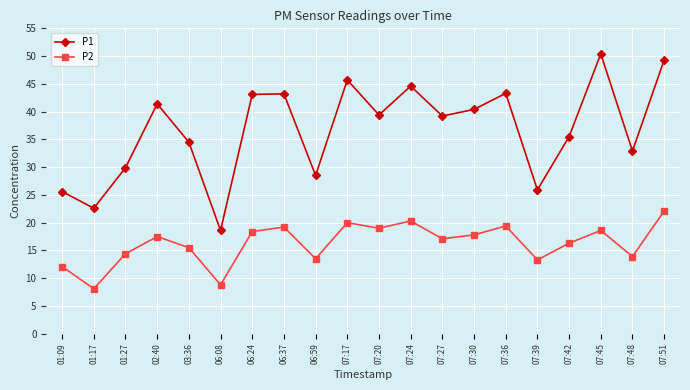

True or false: P1 and P2 intersect in this chart.

False